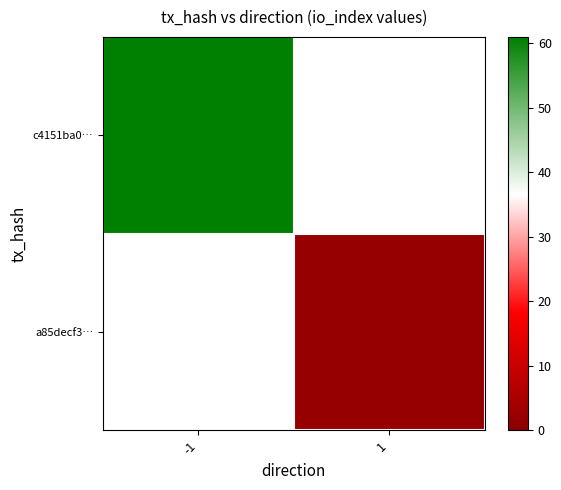

What is the smallest value displayed?

2.0